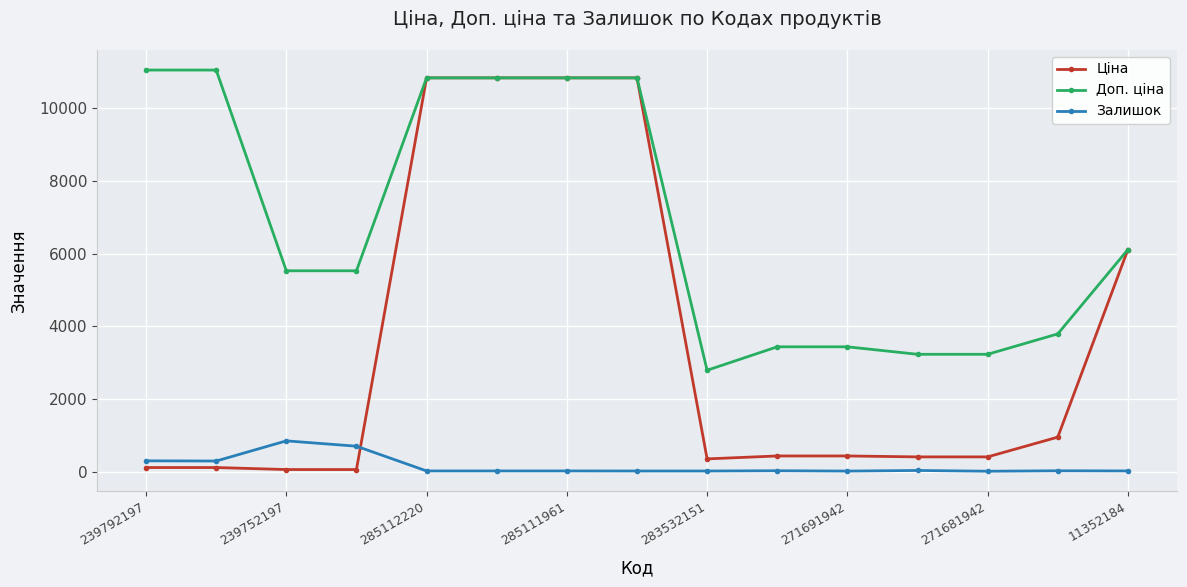

Rank the series by their average value, from lowest to highest.

Залишок, Ціна, Доп. ціна